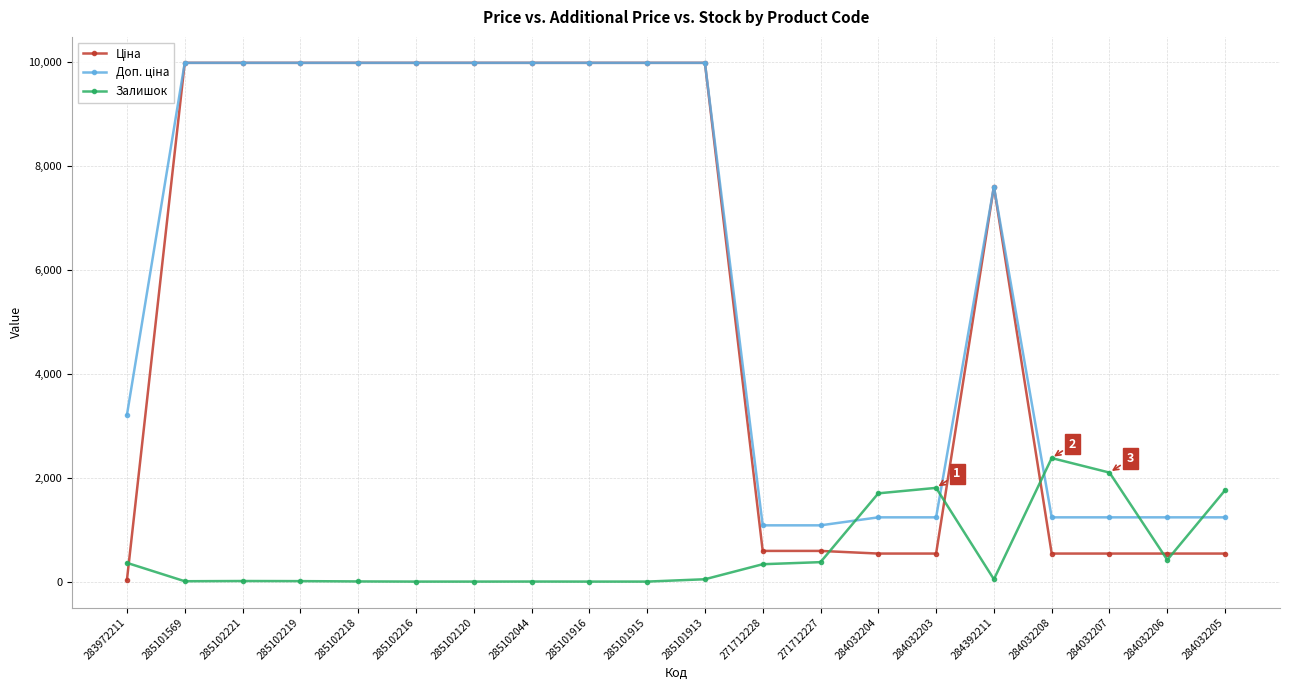

Is it true that Залишок equals 2375.0 at 284032208?

True